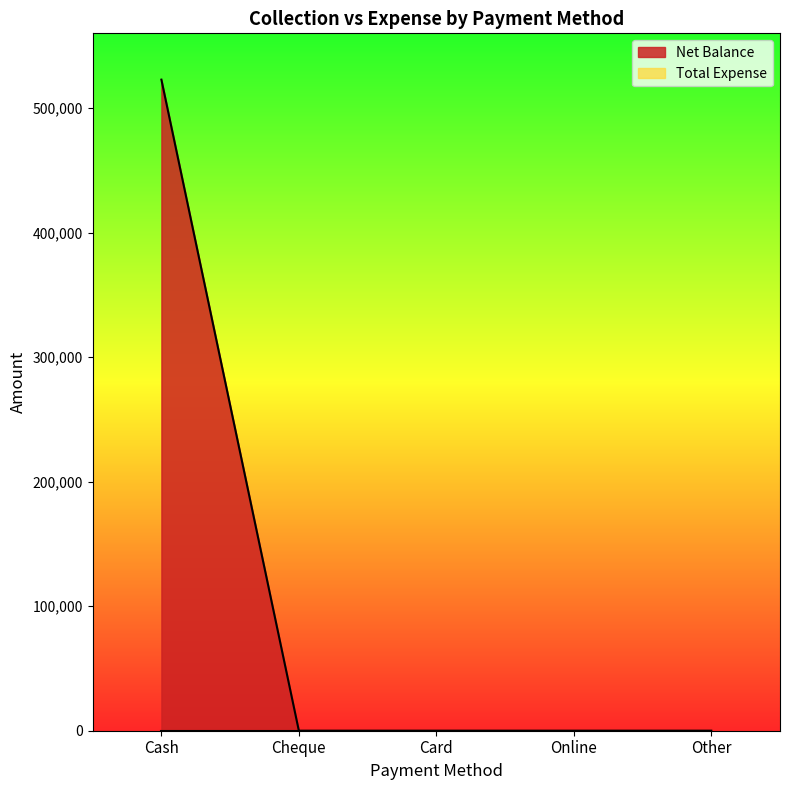

Which category has the lowest value across all series?

Cheque